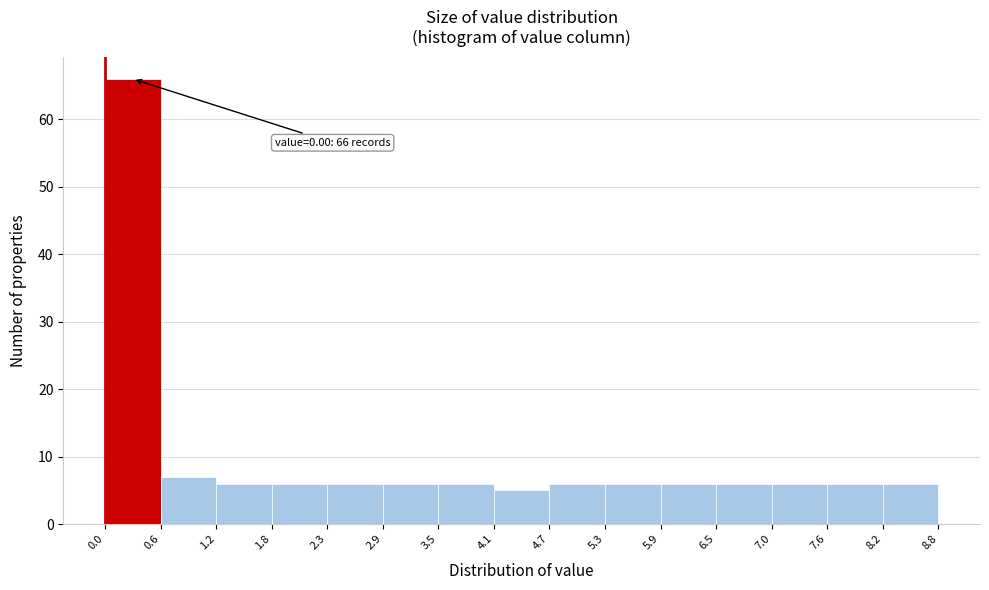

Which range on the x-axis has the tallest bar?

0.0 to 0.6